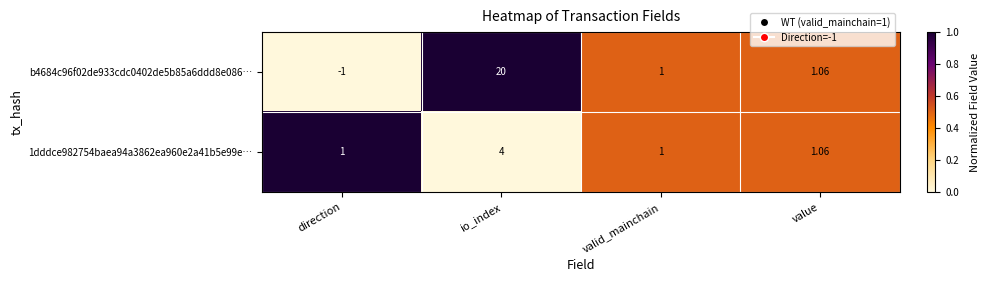

Which series has the widest spread of values?

b4684c96f02de933cdc0402de5b85a6ddd8e086…